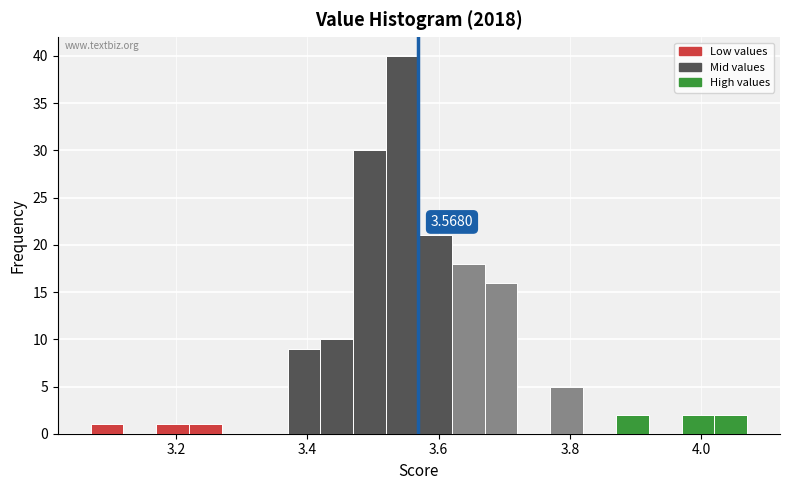

Read against the x-axis, roughly where is the centre of the tallest bar?

3.54